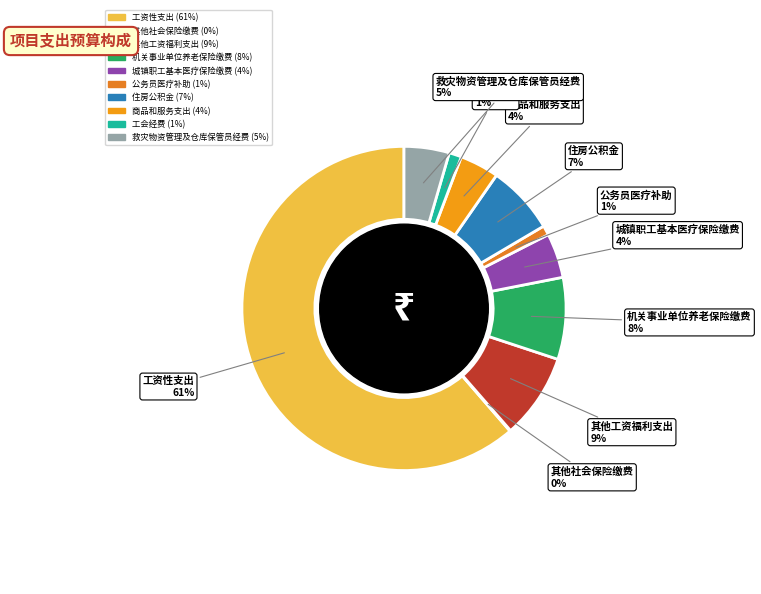

What is the majority slice?

工资性支出